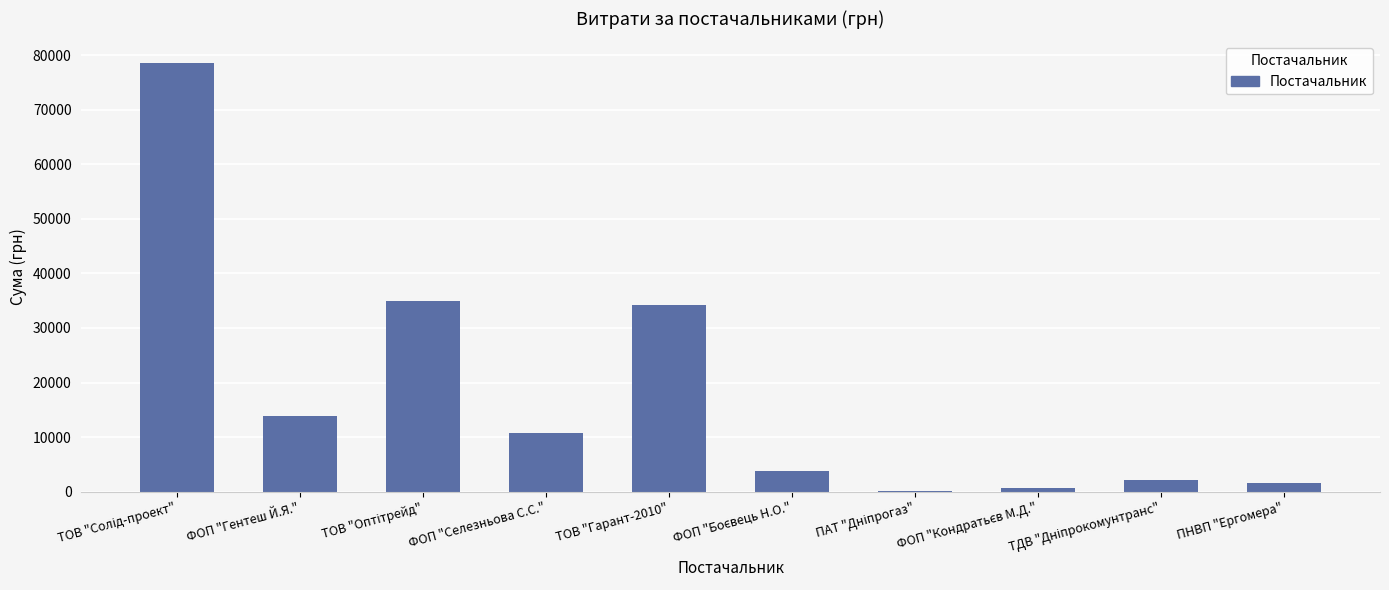

Count the number of data series in this chart.

1